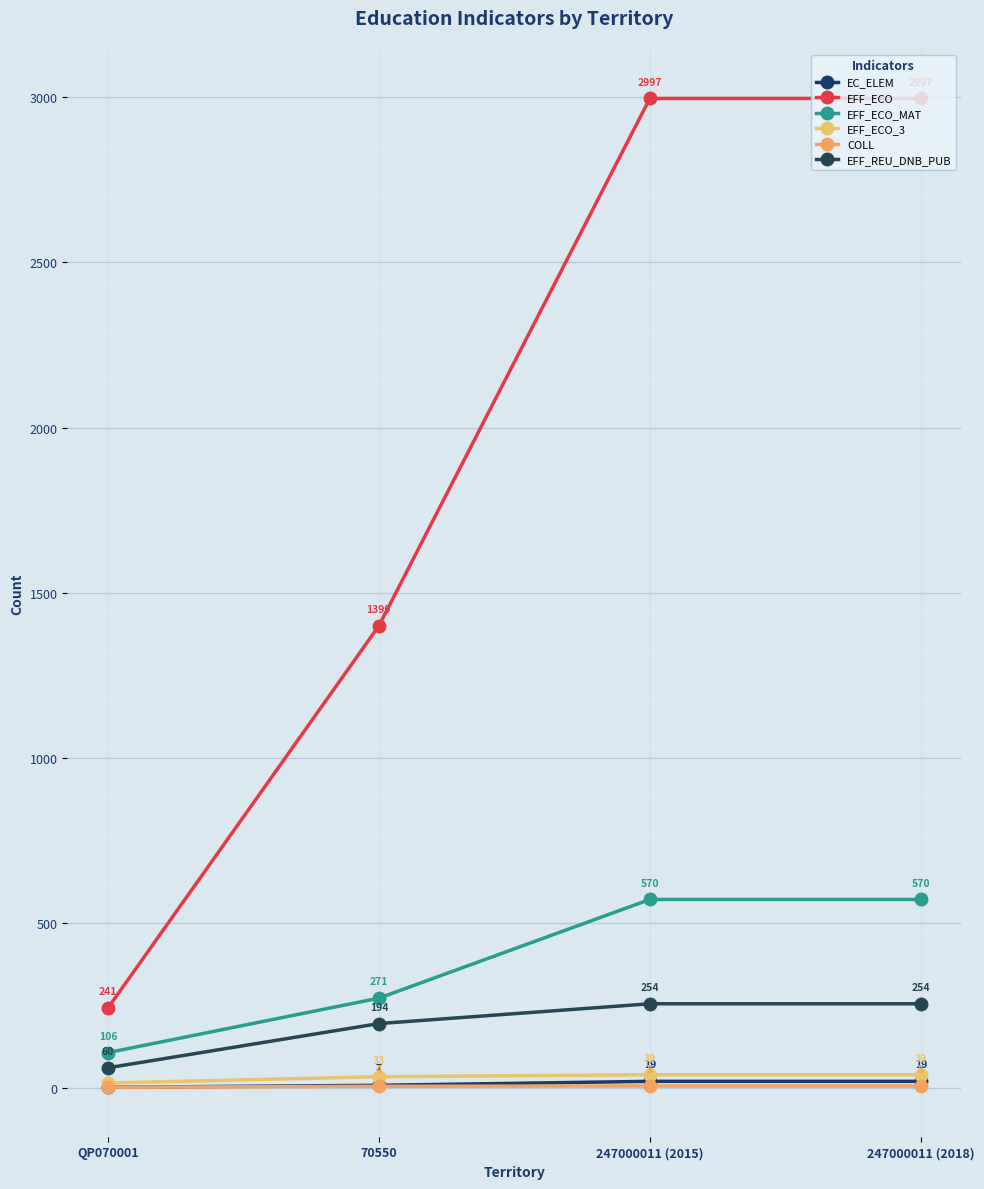

What is the difference between the EFF_ECO_MAT values at 70550 and 247000011 (2018)?

299